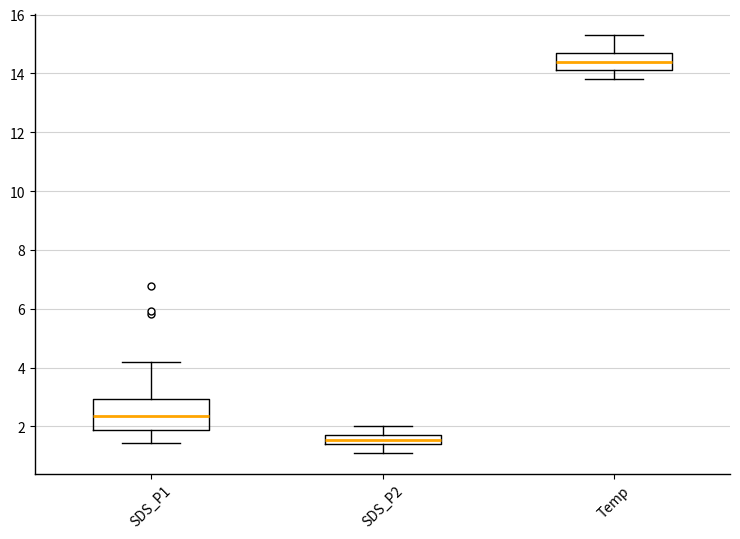

Reading left to right, read every box against the y-axis: the position of its median line, the range the box covers, and the ends of its whiskers. The values are not printed on the chart, so give them approximately, as read against the axis.

SDS_P1: median 2.4, box 1.8 to 3.0, whiskers 1.4 to 4.2
SDS_P2: median 1.6, box 1.4 to 1.8, whiskers 1.2 to 2.0
Temp: median 14.4, box 14.2 to 14.8, whiskers 13.8 to 15.4